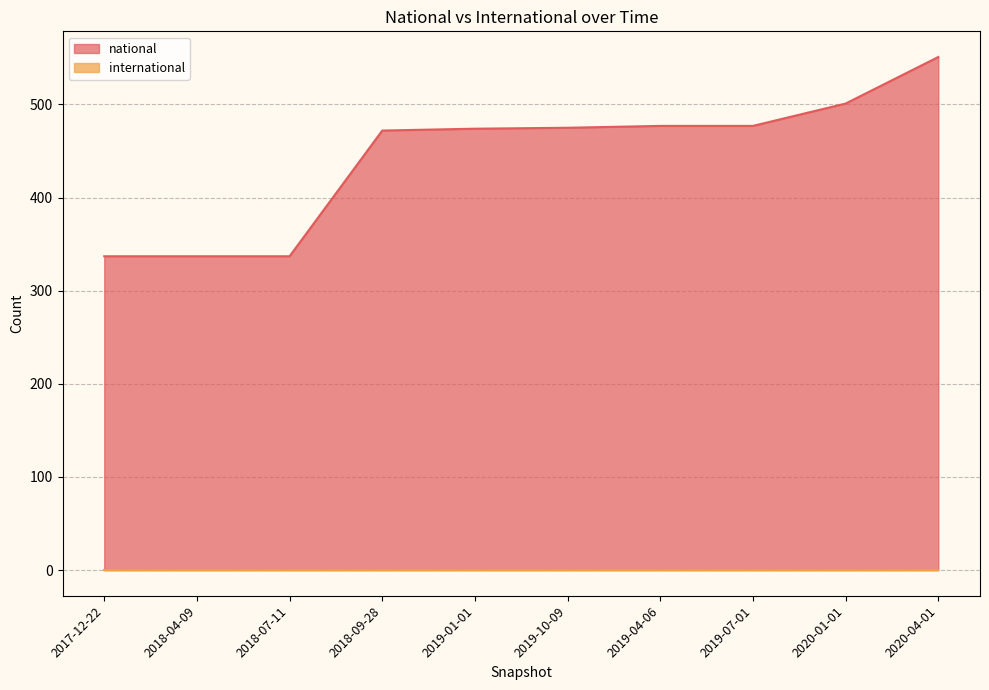

At which category does the chart reach its peak across all series?

2020-04-01